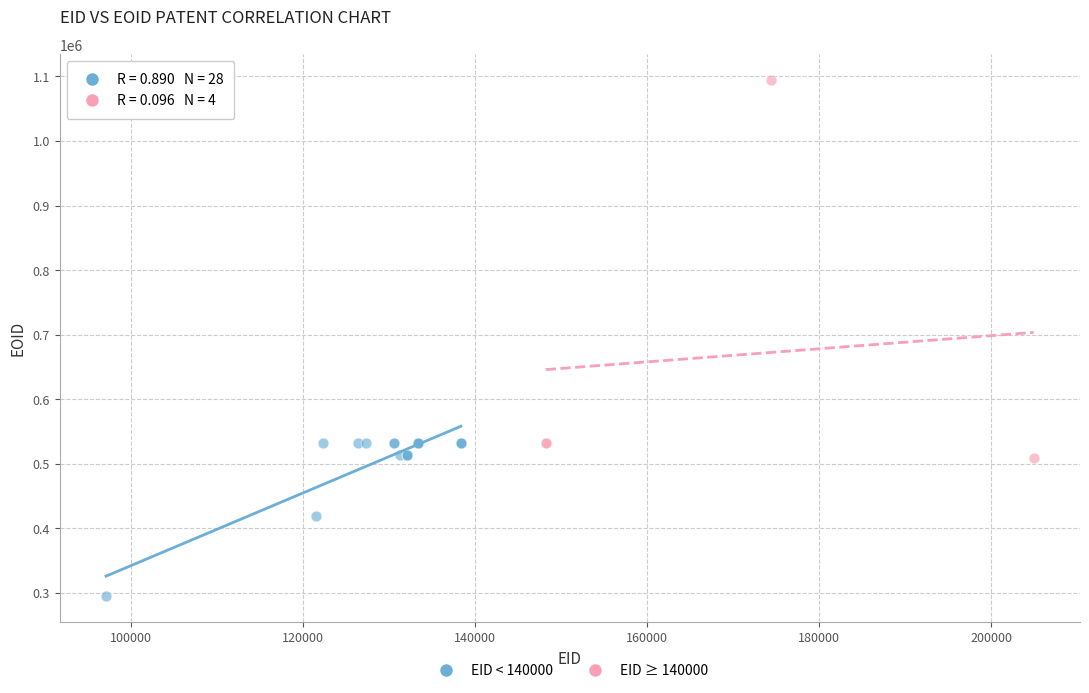

What are all the series names shown in the legend?

EID < 140000, EID ≥ 140000